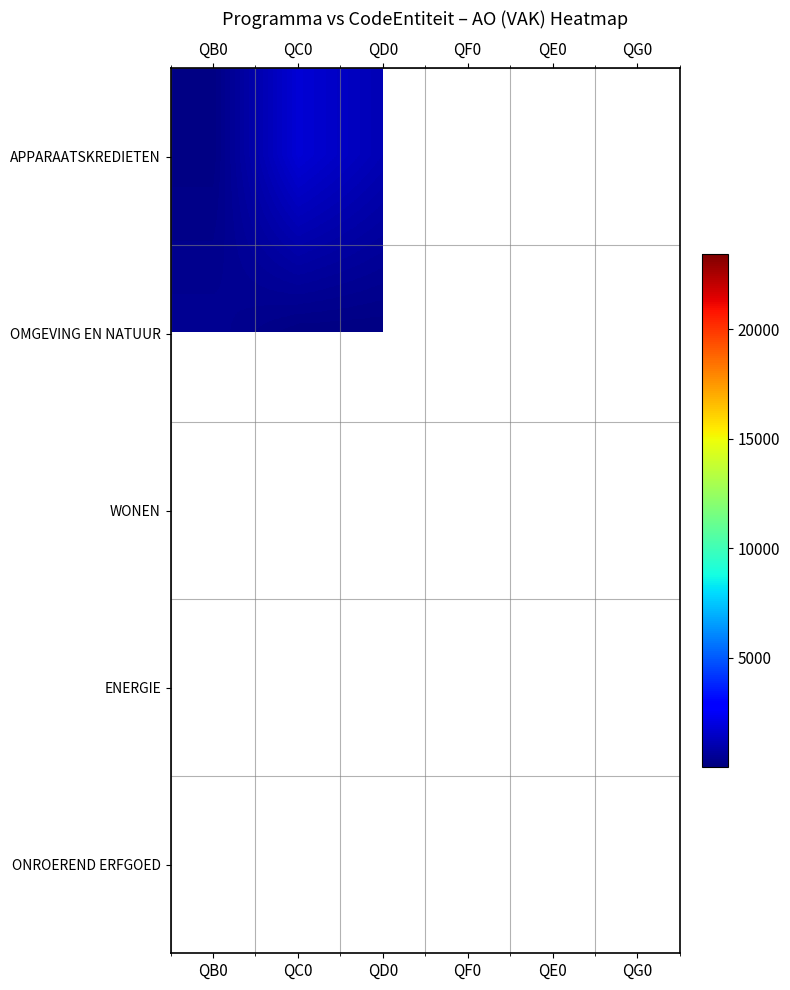

Between QE0 and QF0, which is larger?

QF0